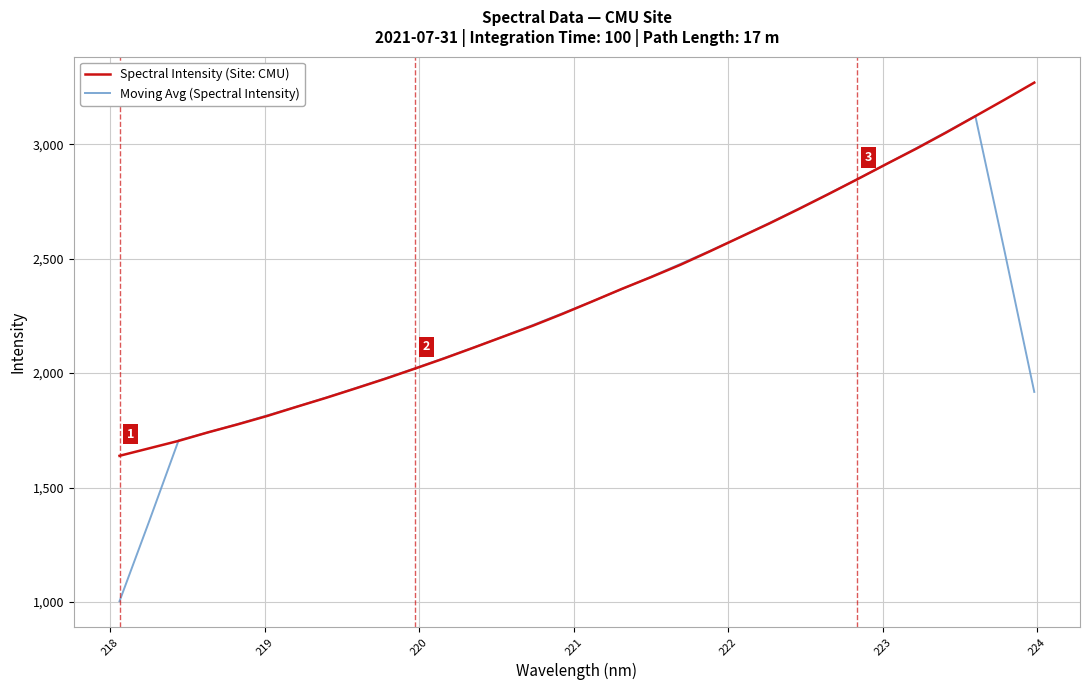

What is the smallest value displayed?

1002.7